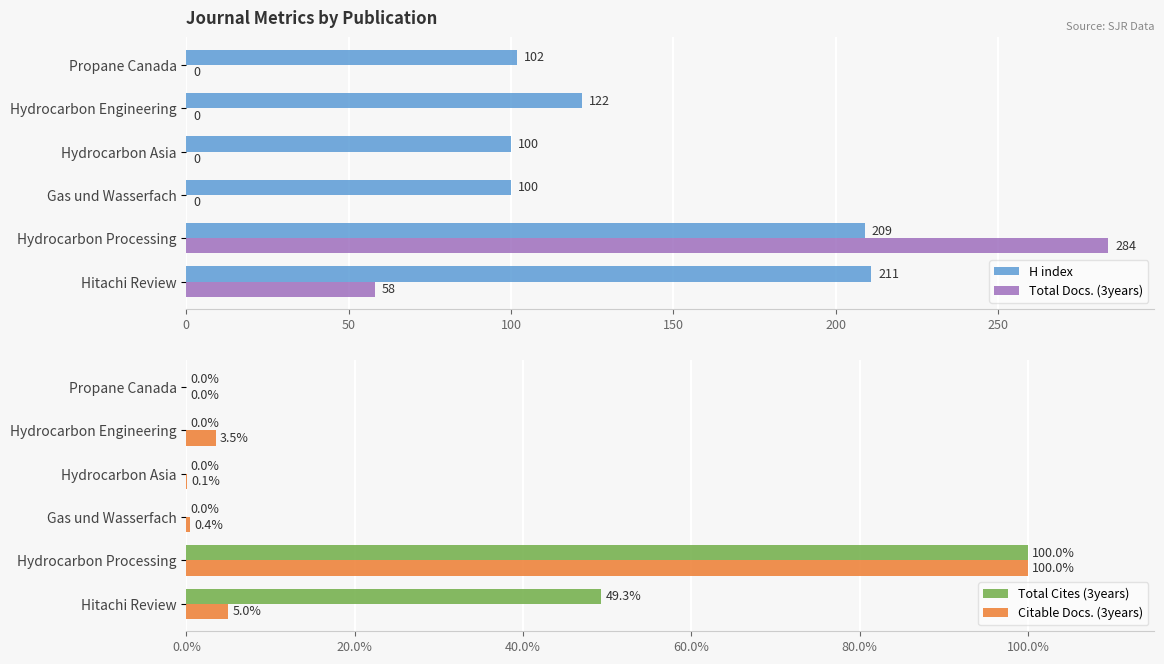

List the series in order of their peak value, lowest first.

Total Cites (3years), Citable Docs. (3years), H index, Total Docs. (3years)